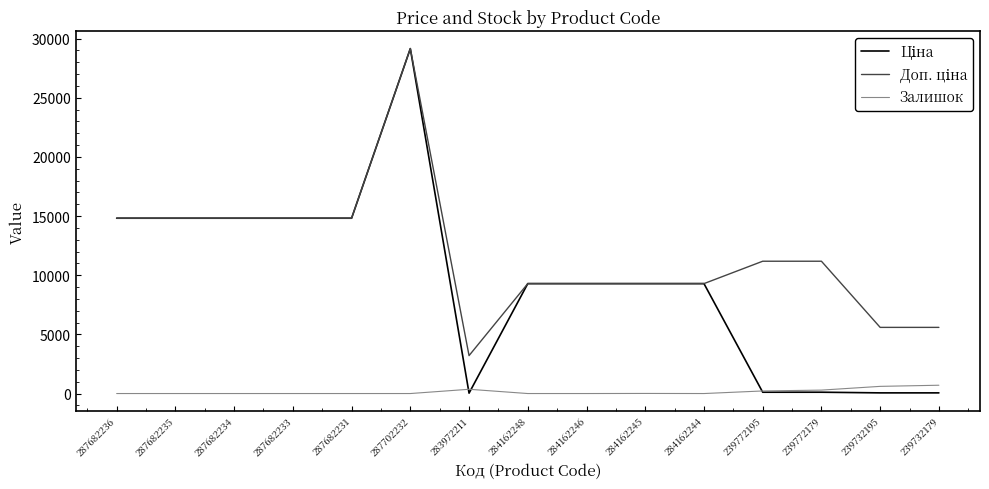

At which category is the sum across all series the highest?

287702232